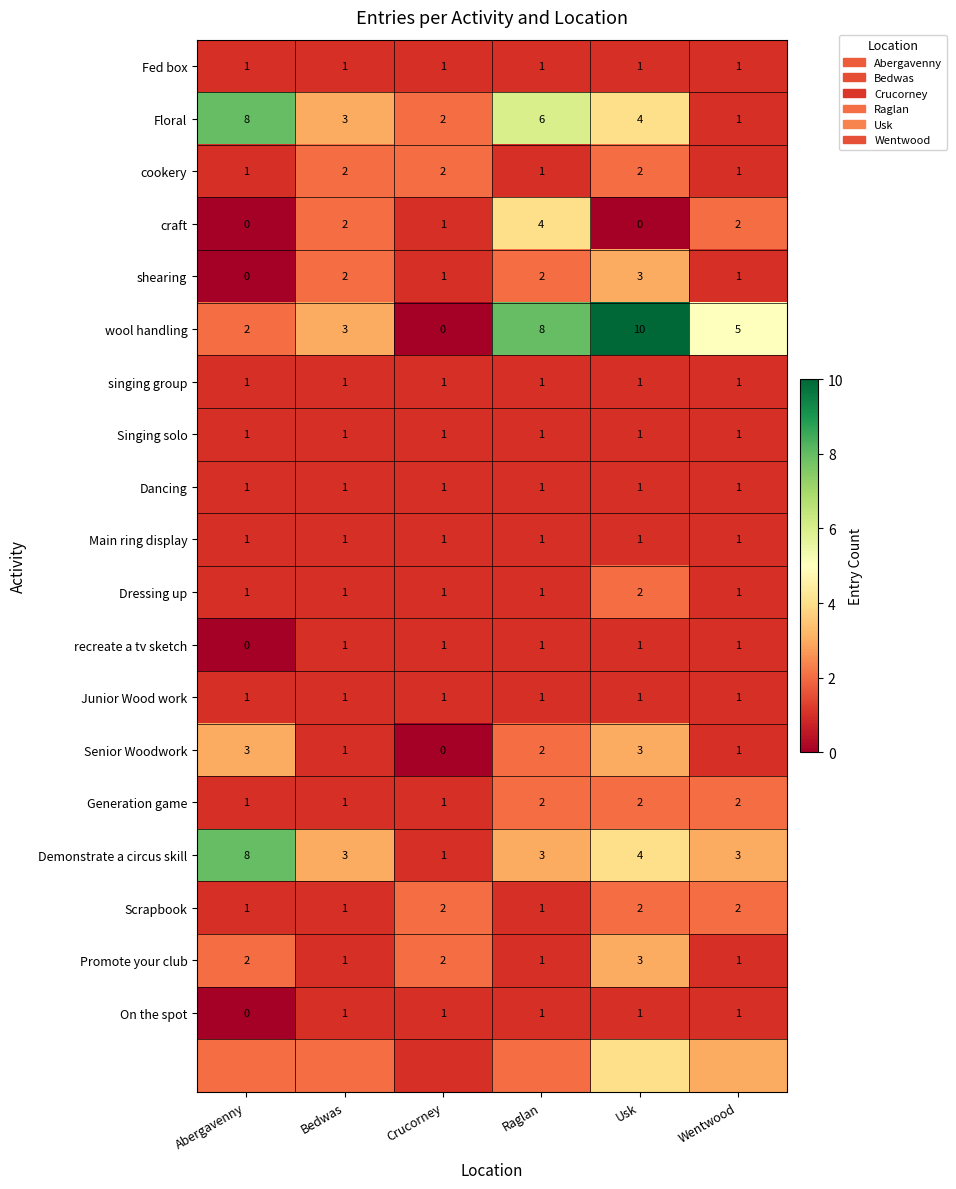

The value of Generation game at Wentwood is 2. True or false?

True